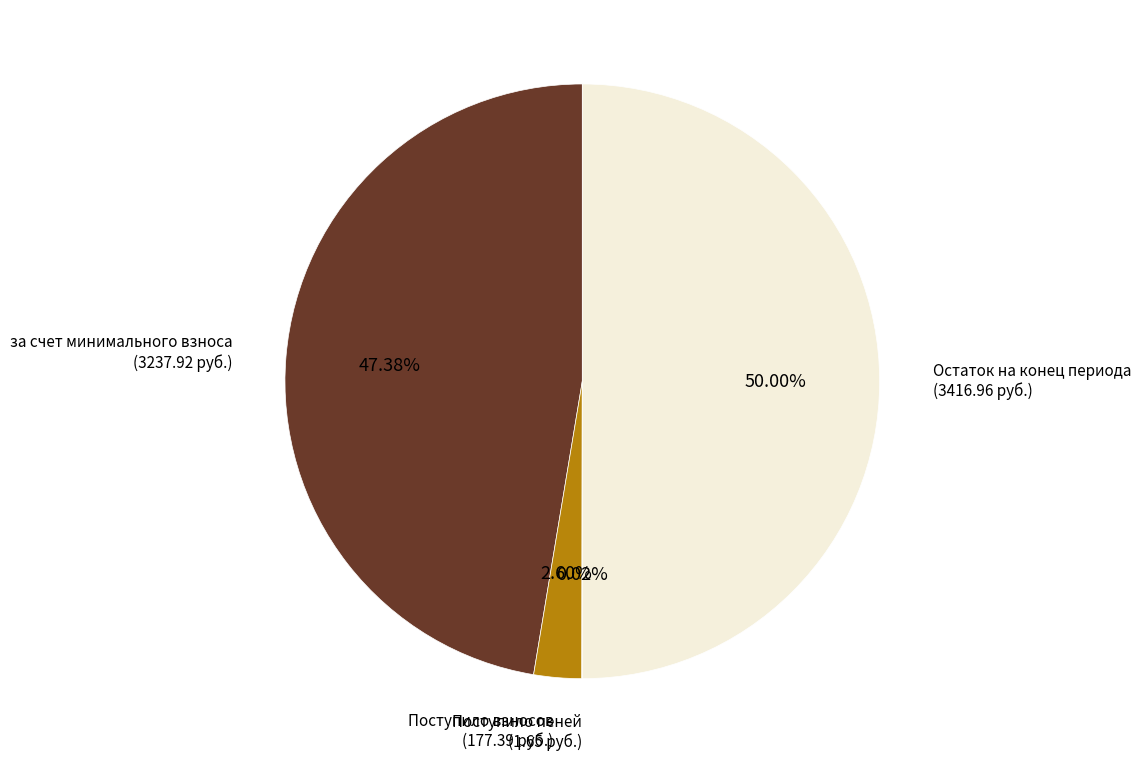

Which slice is the largest?

Остаток на конец периода